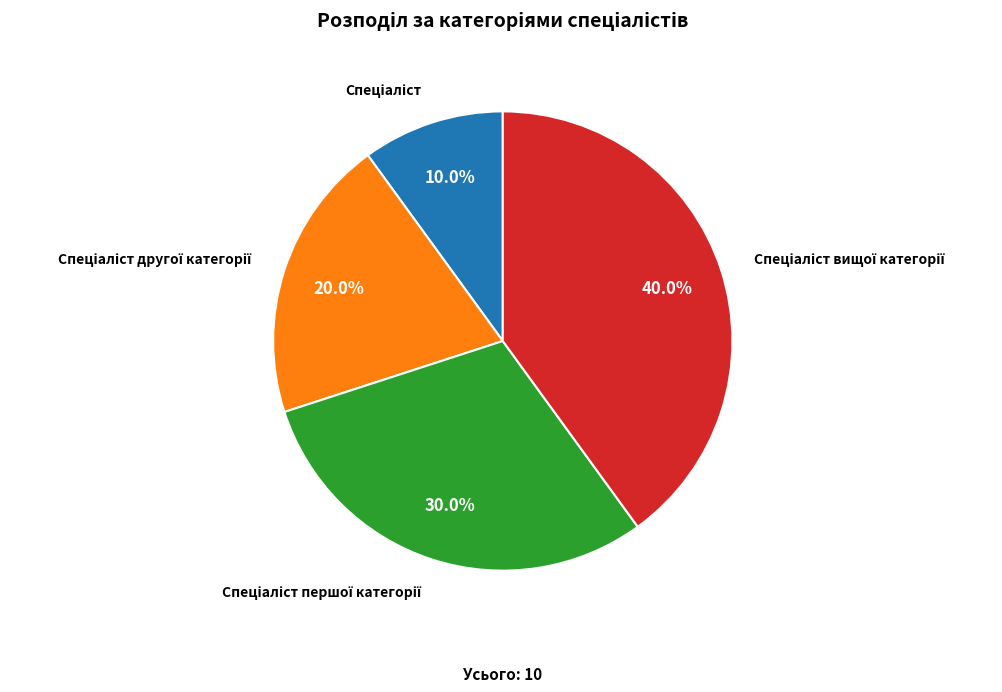

Does any single category account for the majority?

No